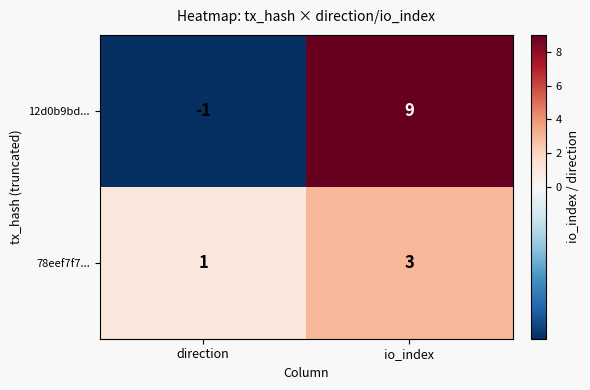

What is the maximum value shown in the chart?

9